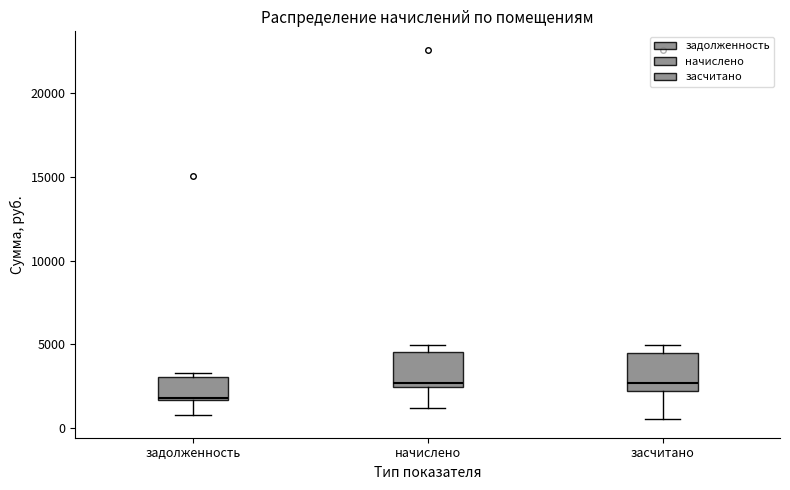

Reading left to right, transcribe this box plot: for each box, give where its median line is, the range the box spans, and where its two whiskers end, as read against the y-axis. The values are not printed on the chart, so give them approximately, as read against the axis.

задолженность: median 2000, box 1500 to 3000, whiskers 1000 to 3500
начислено: median 2500 (just above the box's lower edge), box 2500 to 4500, whiskers 1000 to 5000
засчитано: median 2500, box 2000 to 4500, whiskers 500 to 5000